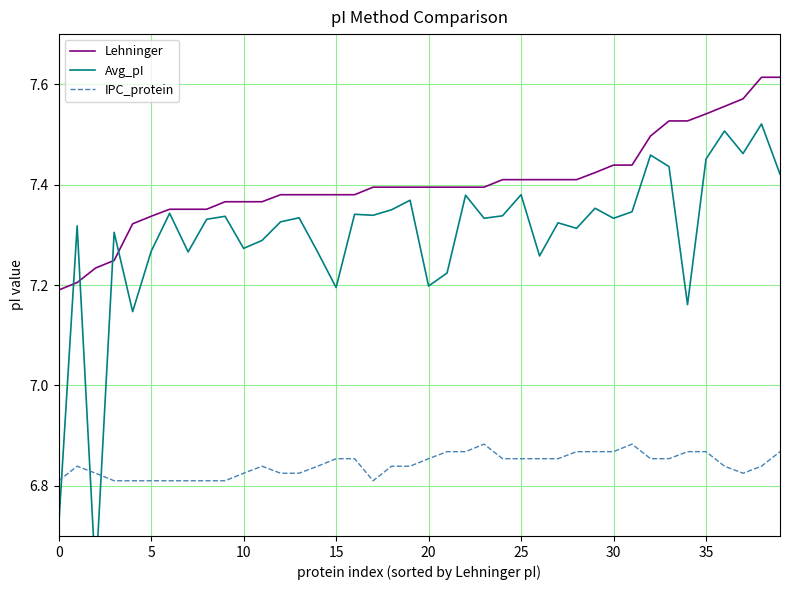

What is the label of the 12th point from the left?

11